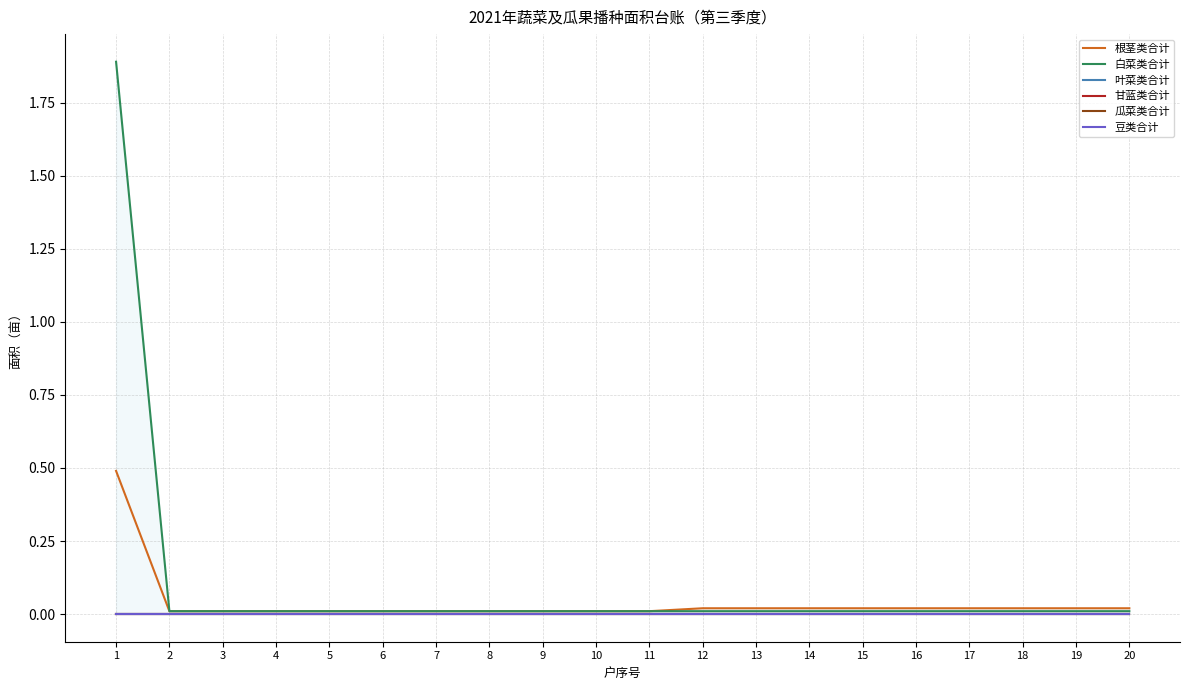

Reading left to right, transcribe all the data shown in this chart.

根茎类合计: 1=0.5	2=0.0	3=0.0	4=0.0	5=0.0	6=0.0	7=0.0	8=0.0	9=0.0	10=0.0	11=0.0	12=0.0	13=0.0	14=0.0	15=0.0	16=0.0	17=0.0	18=0.0	19=0.0	20=0.0
白菜类合计: 1=1.9	2=0.0	3=0.0	4=0.0	5=0.0	6=0.0	7=0.0	8=0.0	9=0.0	10=0.0	11=0.0	12=0.0	13=0.0	14=0.0	15=0.0	16=0.0	17=0.0	18=0.0	19=0.0	20=0.0
叶菜类合计: 1=0.0	2=0.0	3=0.0	4=0.0	5=0.0	6=0.0	7=0.0	8=0.0	9=0.0	10=0.0	11=0.0	12=0.0	13=0.0	14=0.0	15=0.0	16=0.0	17=0.0	18=0.0	19=0.0	20=0.0
甘蓝类合计: 1=0.0	2=0.0	3=0.0	4=0.0	5=0.0	6=0.0	7=0.0	8=0.0	9=0.0	10=0.0	11=0.0	12=0.0	13=0.0	14=0.0	15=0.0	16=0.0	17=0.0	18=0.0	19=0.0	20=0.0
瓜菜类合计: 1=0.0	2=0.0	3=0.0	4=0.0	5=0.0	6=0.0	7=0.0	8=0.0	9=0.0	10=0.0	11=0.0	12=0.0	13=0.0	14=0.0	15=0.0	16=0.0	17=0.0	18=0.0	19=0.0	20=0.0
豆类合计: 1=0.0	2=0.0	3=0.0	4=0.0	5=0.0	6=0.0	7=0.0	8=0.0	9=0.0	10=0.0	11=0.0	12=0.0	13=0.0	14=0.0	15=0.0	16=0.0	17=0.0	18=0.0	19=0.0	20=0.0